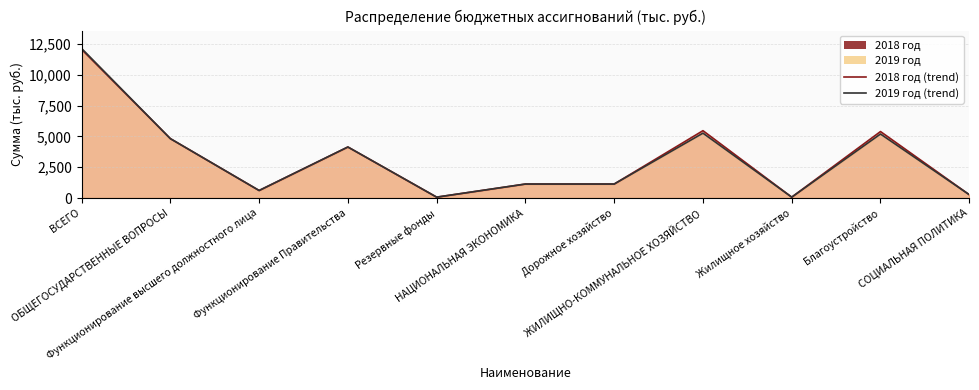

True or false: 2019 год (line) has more than 2 points higher than both neighbors.

True